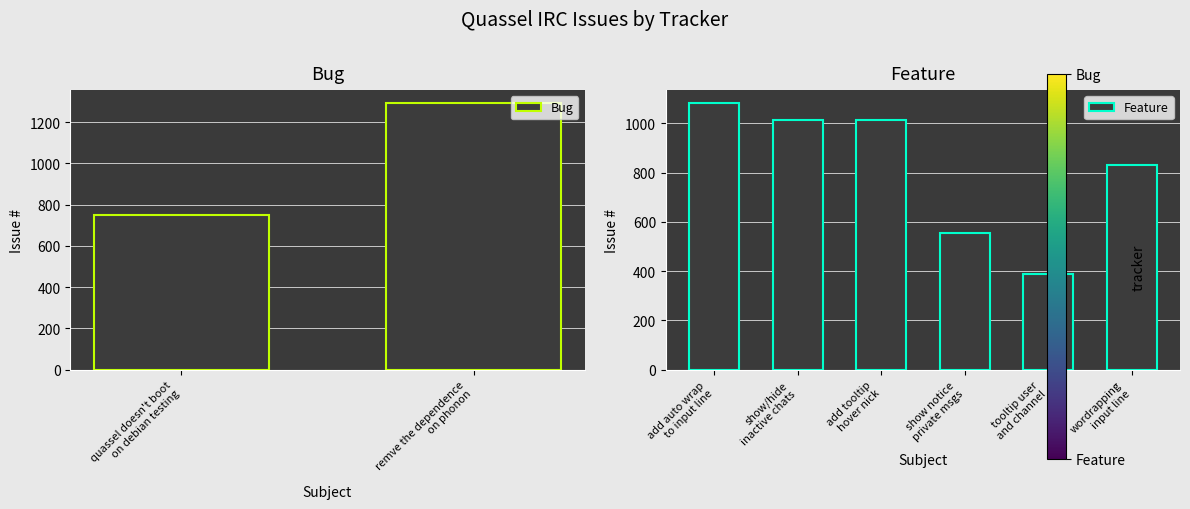

What is the difference between the maximum and minimum values in the Bug series?

542